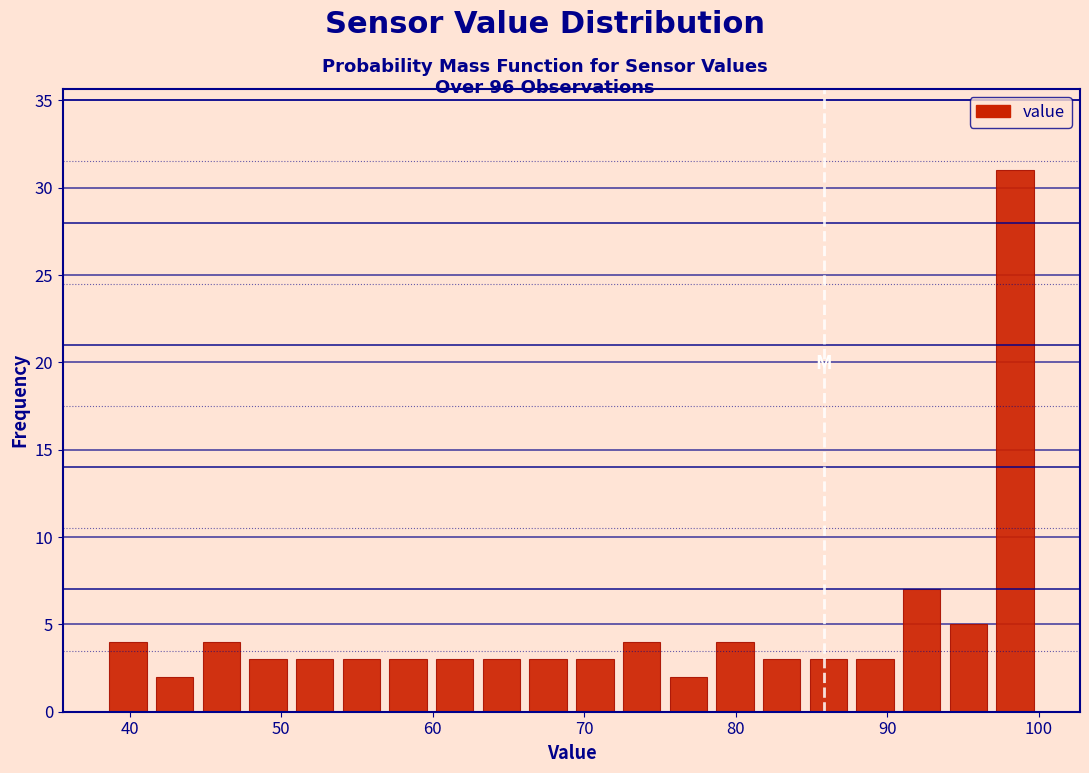

Around what value on the x-axis is the tallest bar? Give the approximate position of its centre, as read against the axis.

98